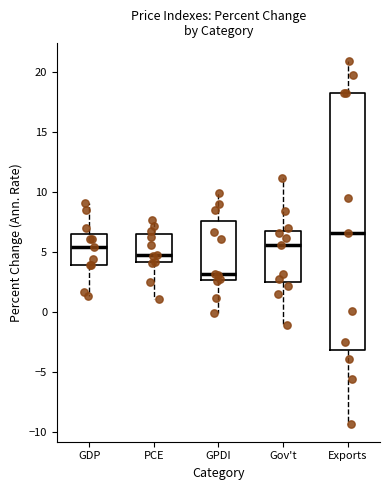

Reading left to right, transcribe this box plot: for each box, give where its median line is, the range the box spans, and where its two whiskers end, as read against the y-axis. The values are not printed on the chart, so give them approximately, as read against the axis.

GDP: median 5.5, box 4.0 to 6.5, whiskers 1.5 to 9.0
PCE: median 5.0, box 4.0 to 6.5, whiskers 1.0 to 7.5
GPDI: median 3.0, box 2.5 to 7.5, whiskers 0.0 to 10.0
Gov't: median 5.5, box 2.5 to 7.0, whiskers -1.0 to 11.0
Exports: median 6.5, box -3.0 to 18.5, whiskers -9.5 to 21.0